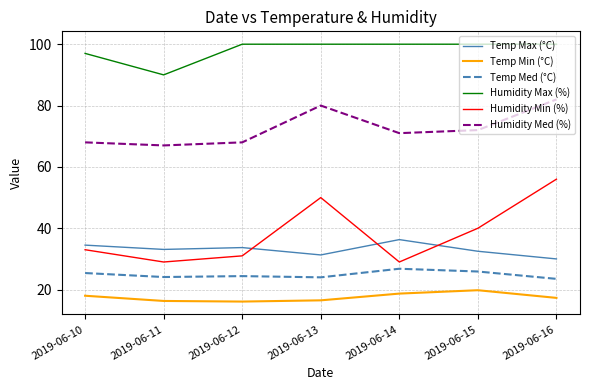

Which series has the largest range (max minus min)?

Humidity Min (%)